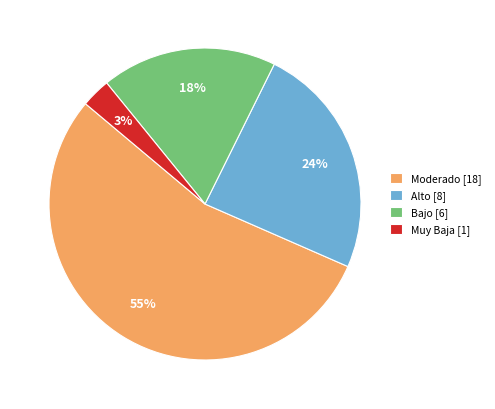

How many segments does this pie chart have?

4